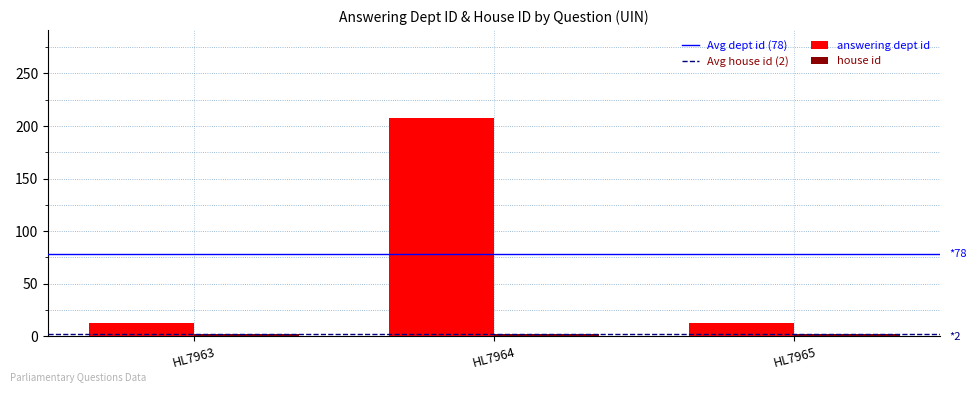

What is the maximum value for answering dept id?

208